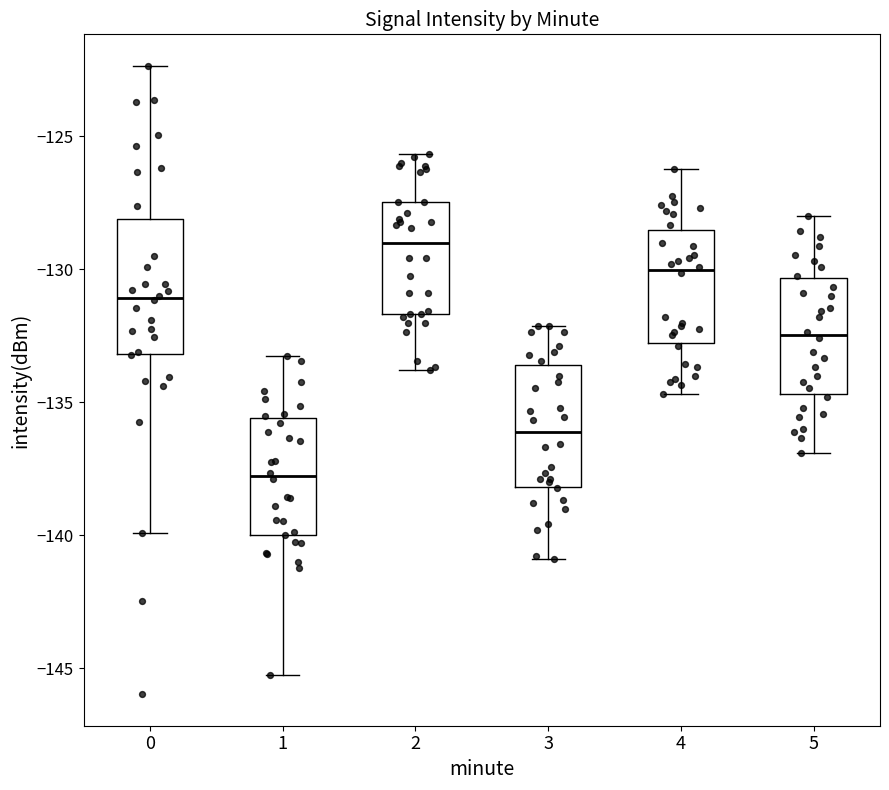

Reading left to right, read every box against the y-axis: the position of its median line, the range the box covers, and the ends of its whiskers. The values are not printed on the chart, so give them approximately, as read against the axis.

0: median -131.0, box -133.0 to -128.0, whiskers -140.0 to -122.5
1: median -138.0, box -140.0 to -135.5, whiskers -145.5 to -133.5
2: median -129.0, box -131.5 to -127.5, whiskers -134.0 to -125.5
3: median -136.0, box -138.0 to -133.5, whiskers -141.0 to -132.0
4: median -130.0, box -133.0 to -128.5, whiskers -134.5 to -126.0
5: median -132.5, box -134.5 to -130.5, whiskers -137.0 to -128.0